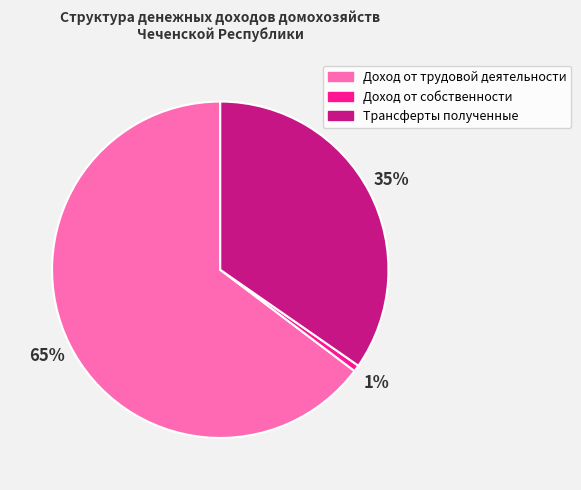

Which category has the smallest portion of the pie?

Доход от собственности